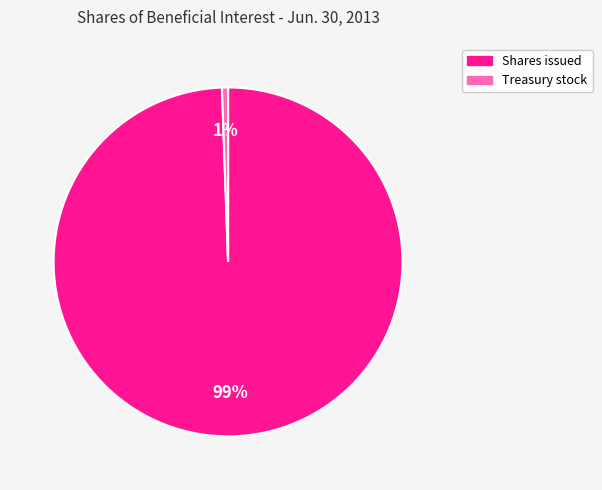

Which has a higher value, Treasury stock or Shares issued?

Shares issued